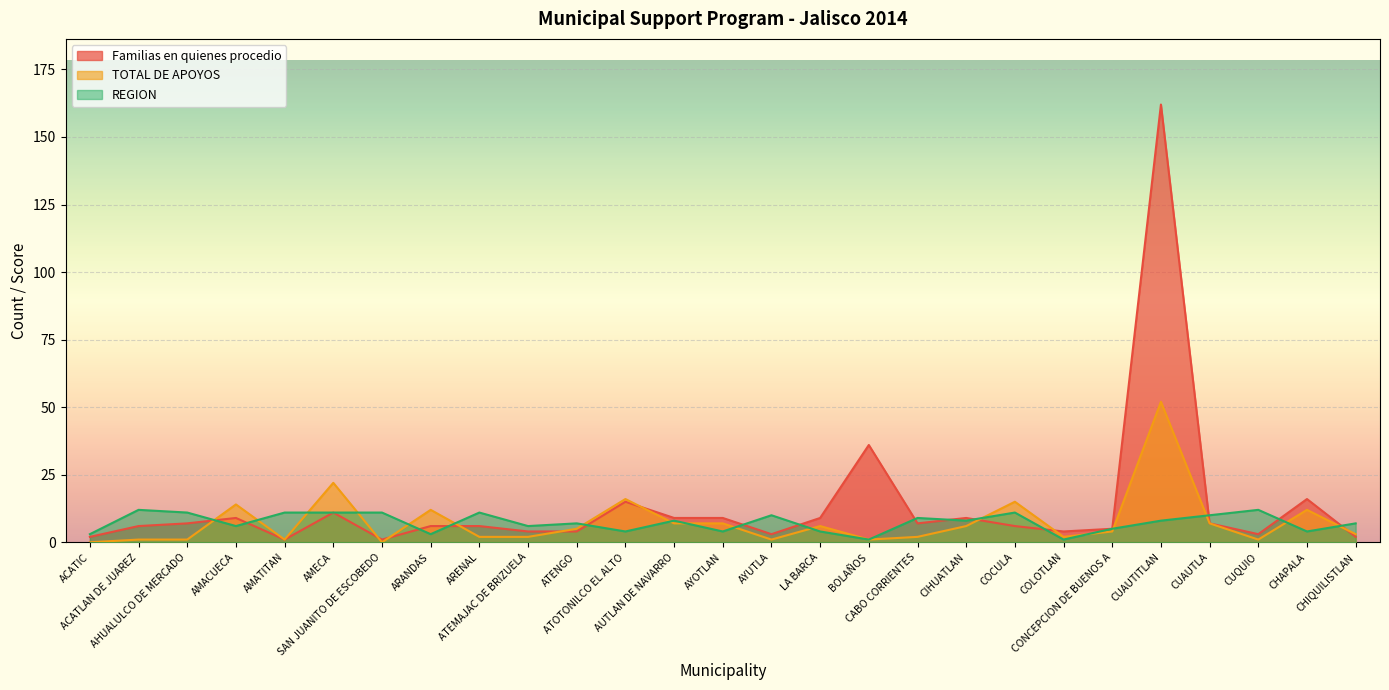

At which label does TOTAL DE APOYOS first exceed 4?

AMACUECA